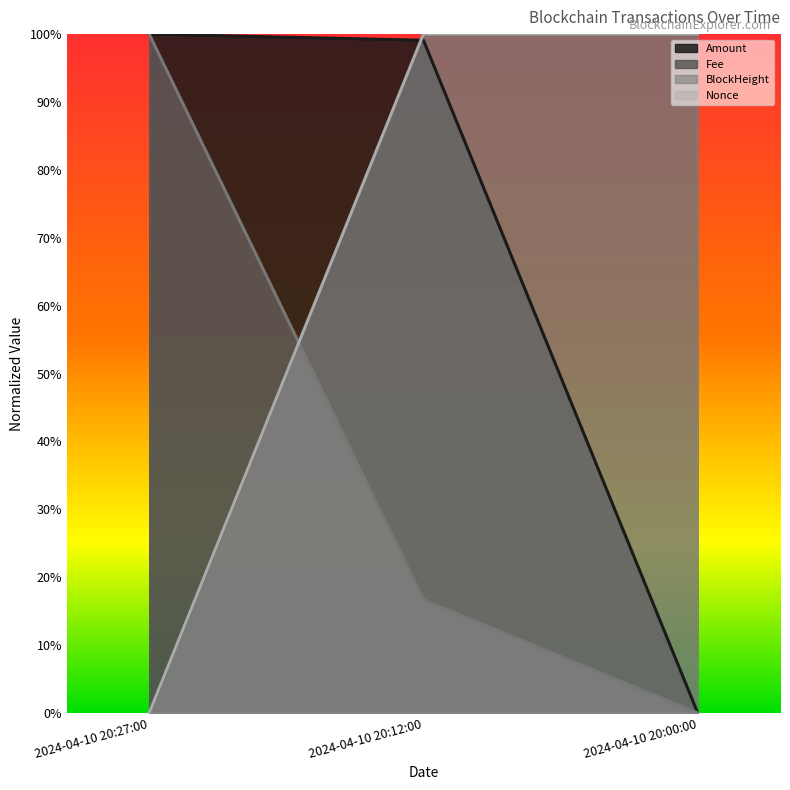

At how many categories does at least one series exceed 0?

3